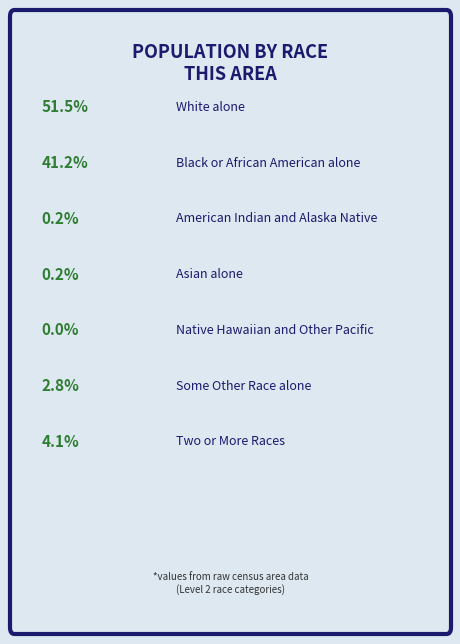

Rank the categories by value from lowest to highest.

Native Hawaiian and Other Pacific, Asian alone, American Indian and Alaska Native, Some Other Race alone, Two or More Races, Black or African American alone, White alone